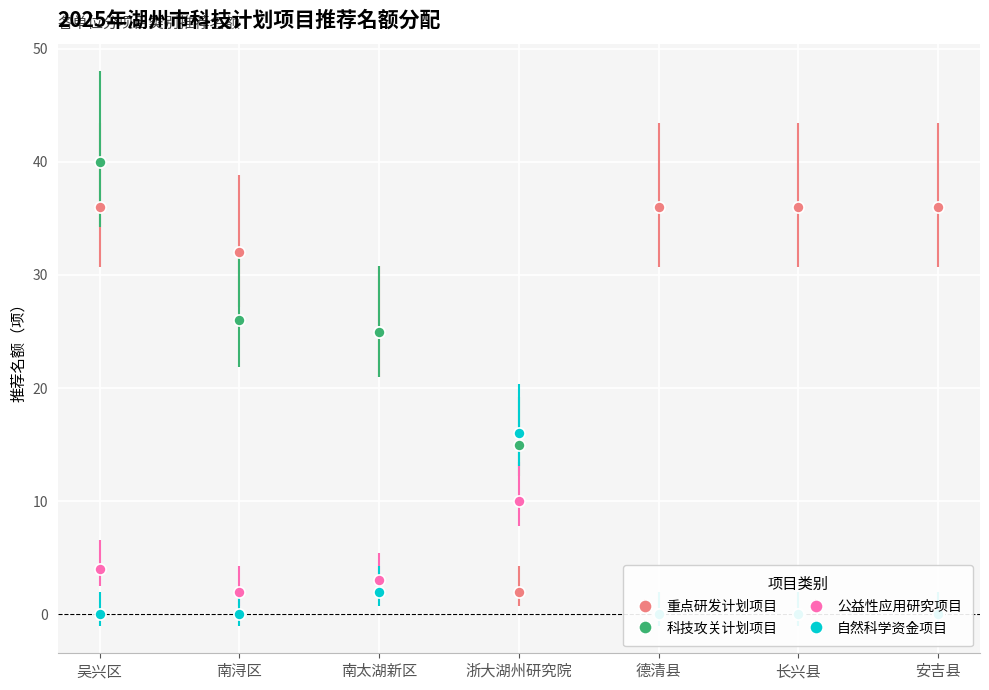

List the labels in order of 重点研发计划项目 value, largest first.

吴兴区, 德清县, 长兴县, 安吉县, 南浔区, 南太湖新区, 浙大湖州研究院